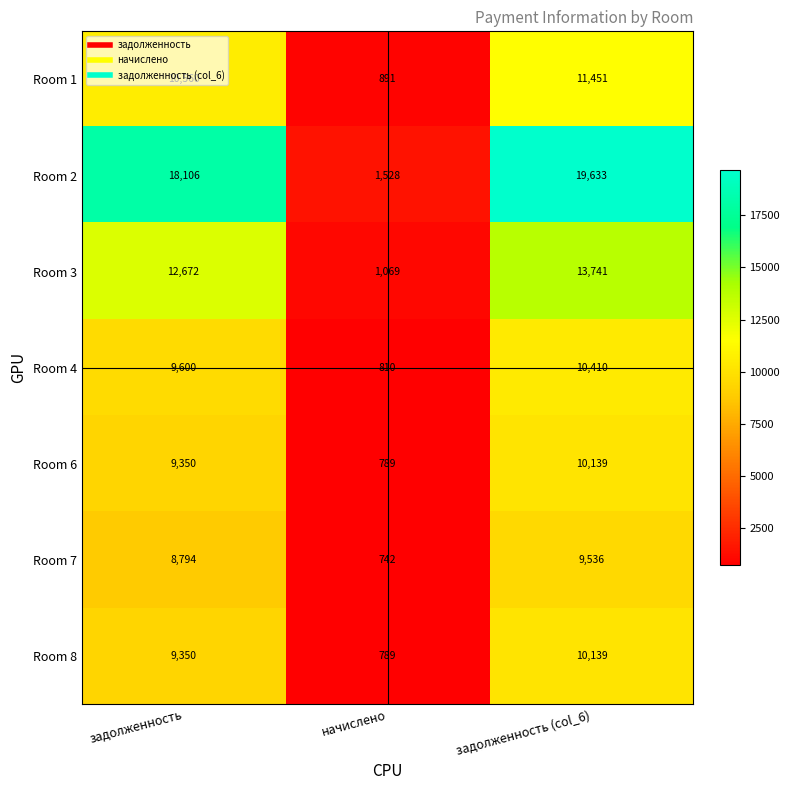

What is the minimum value shown in the chart?

742